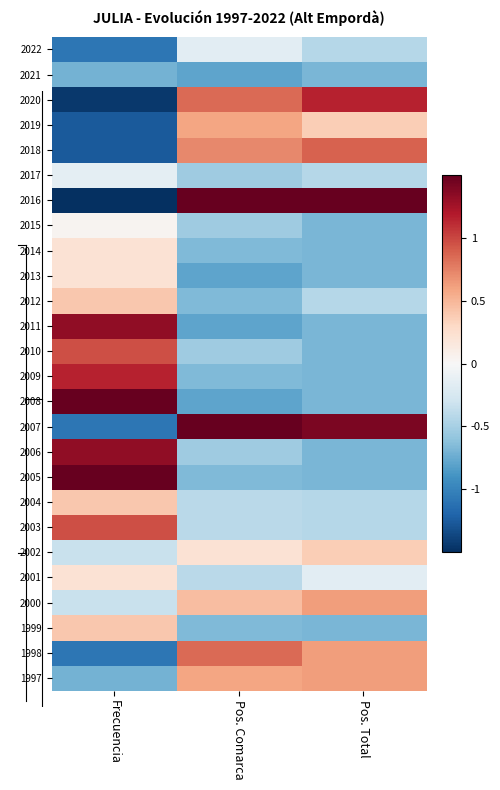

At which category does the chart reach its minimum across all series?

Frecuencia